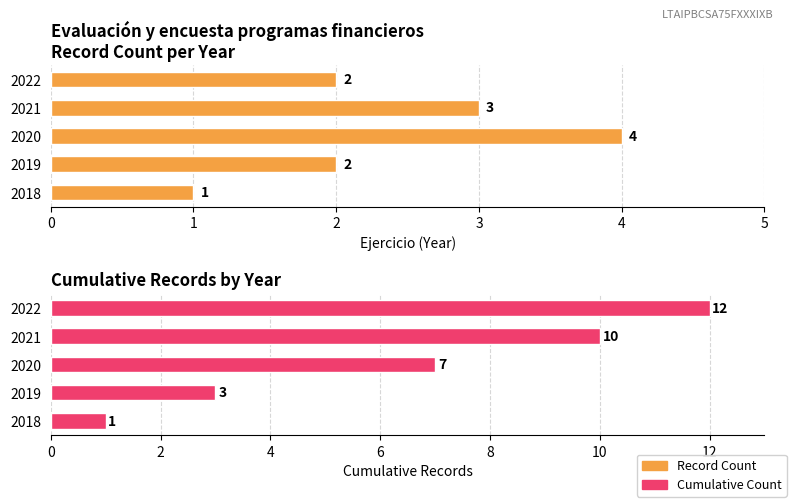

Reading left to right, list all the values displayed in this chart.

Record Count: 1	2	4	3	2
Cumulative Count: 1	3	7	10	12